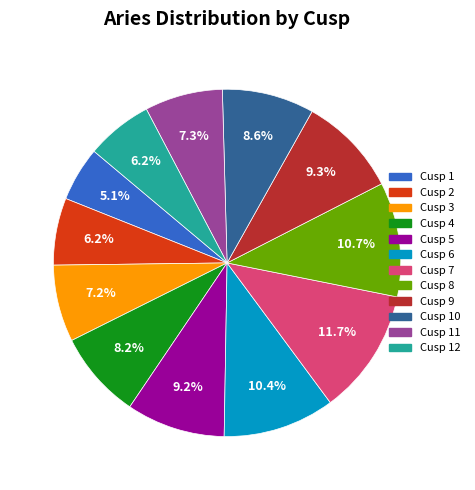

Does any single category account for the majority?

No